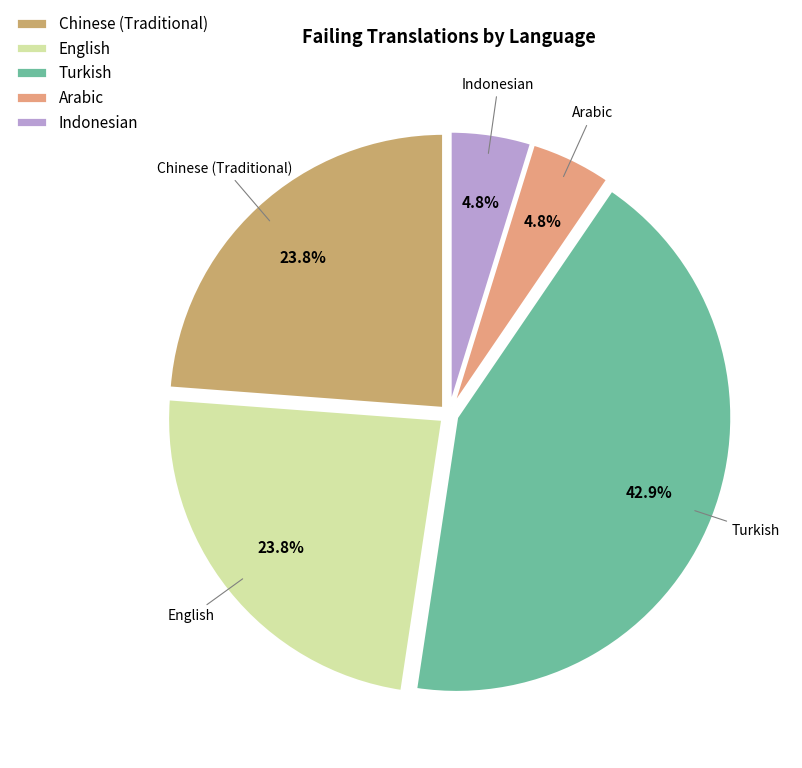

How many segments does this pie chart have?

5